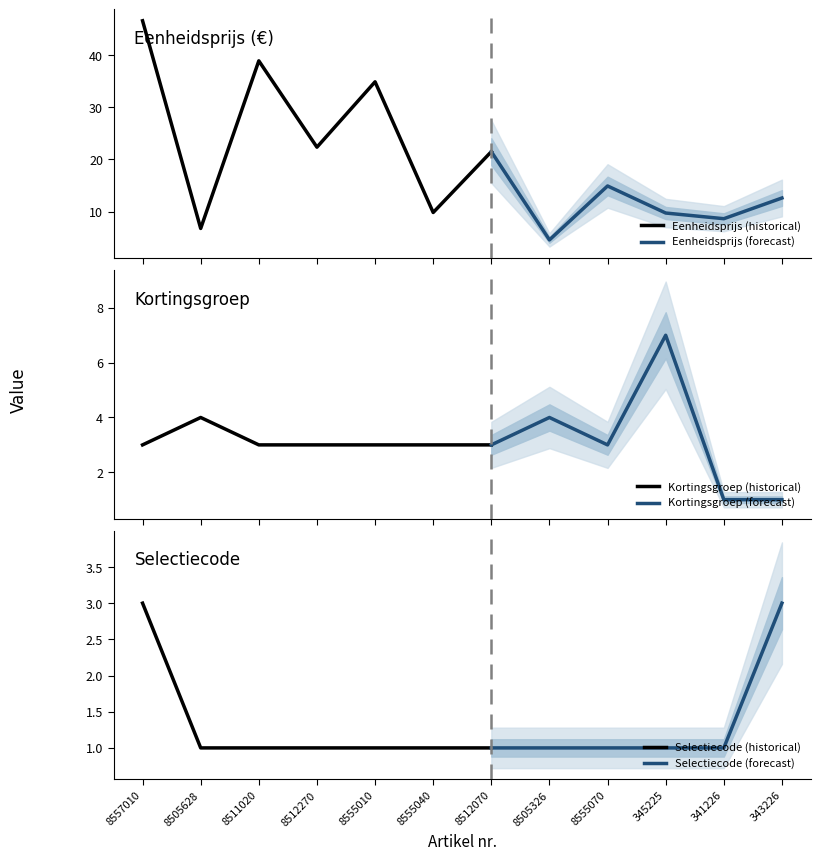

Which series has the widest spread of values?

Eenheidsprijs